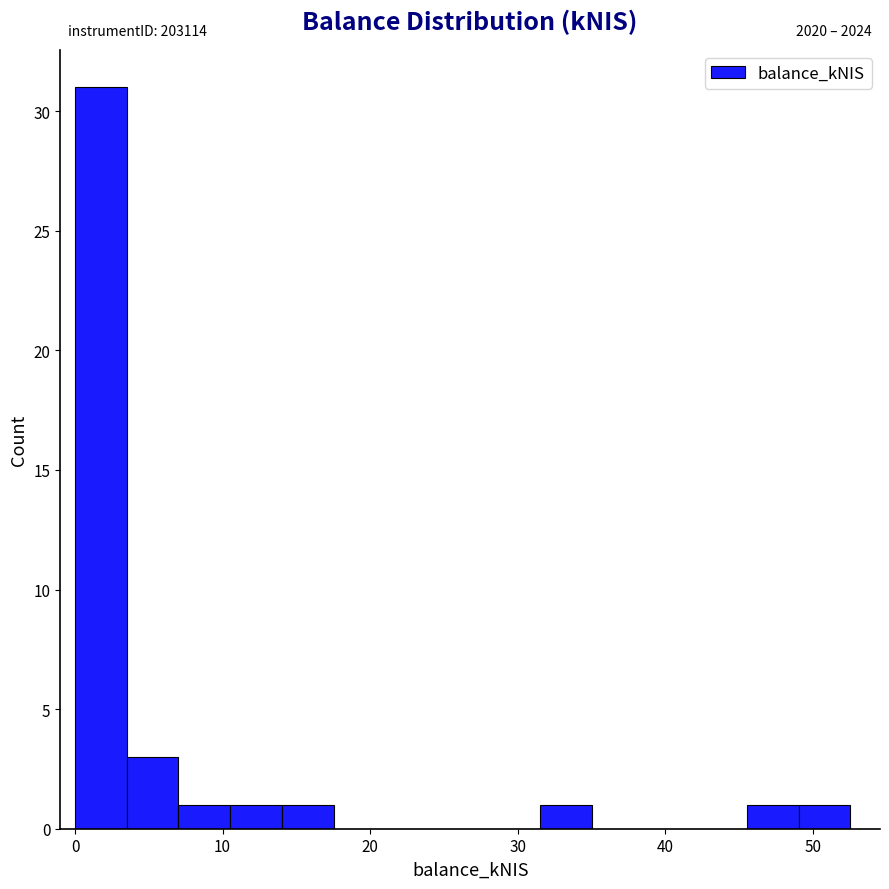

Read against the x-axis, roughly where is the centre of the tallest bar?

2